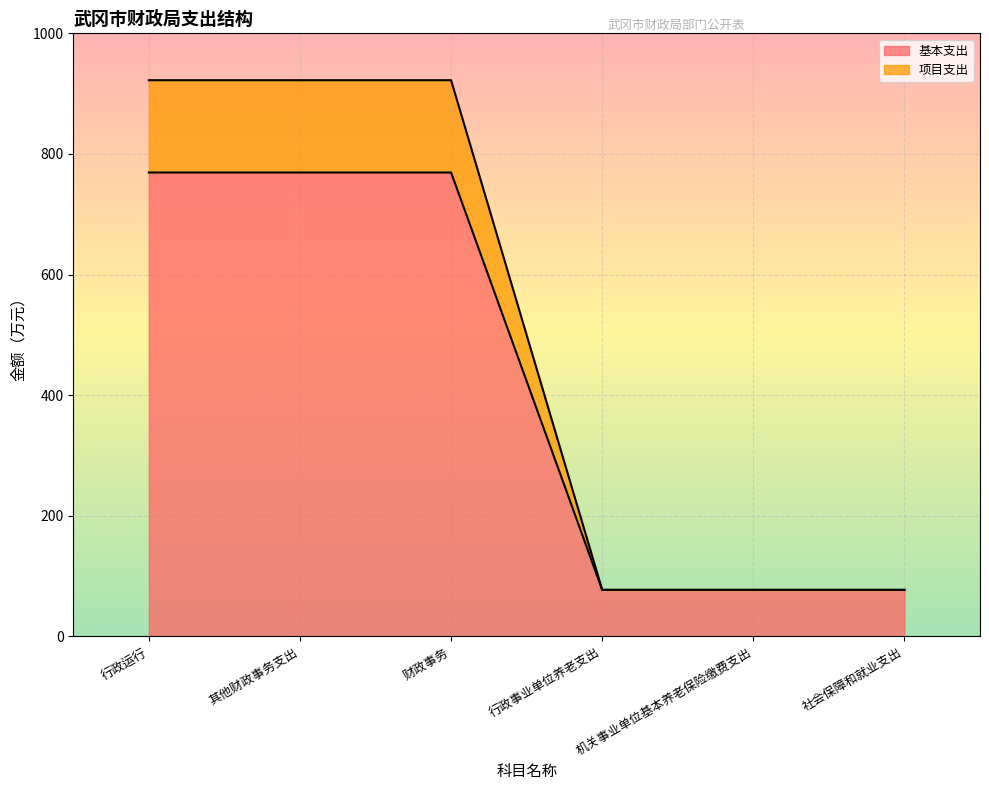

Which category has the lowest value in the 项目支出 series?

行政事业单位养老支出